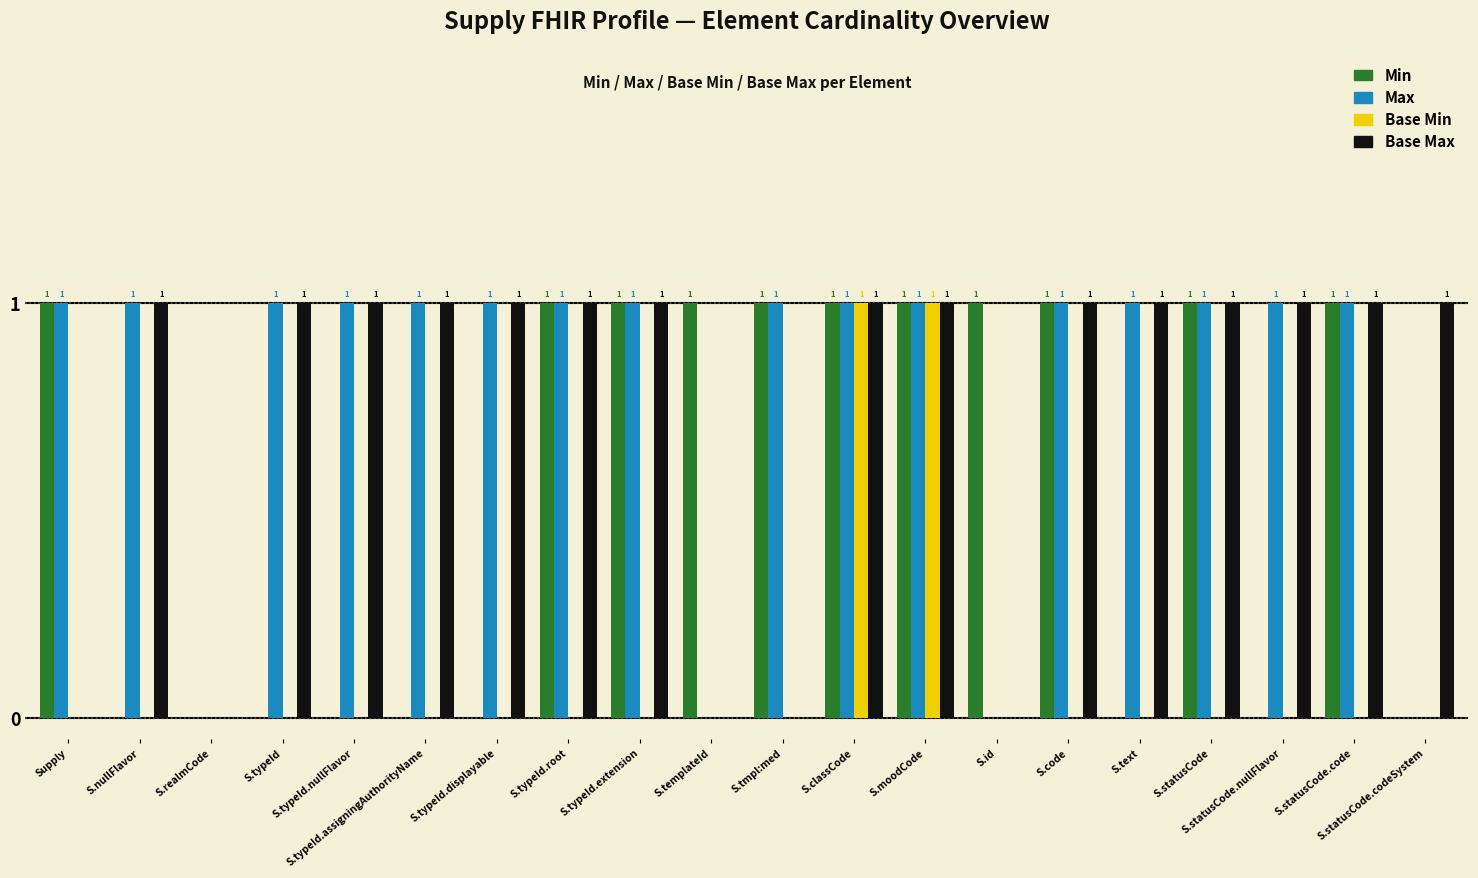

The value of Max at S.statusCode is 1. True or false?

True